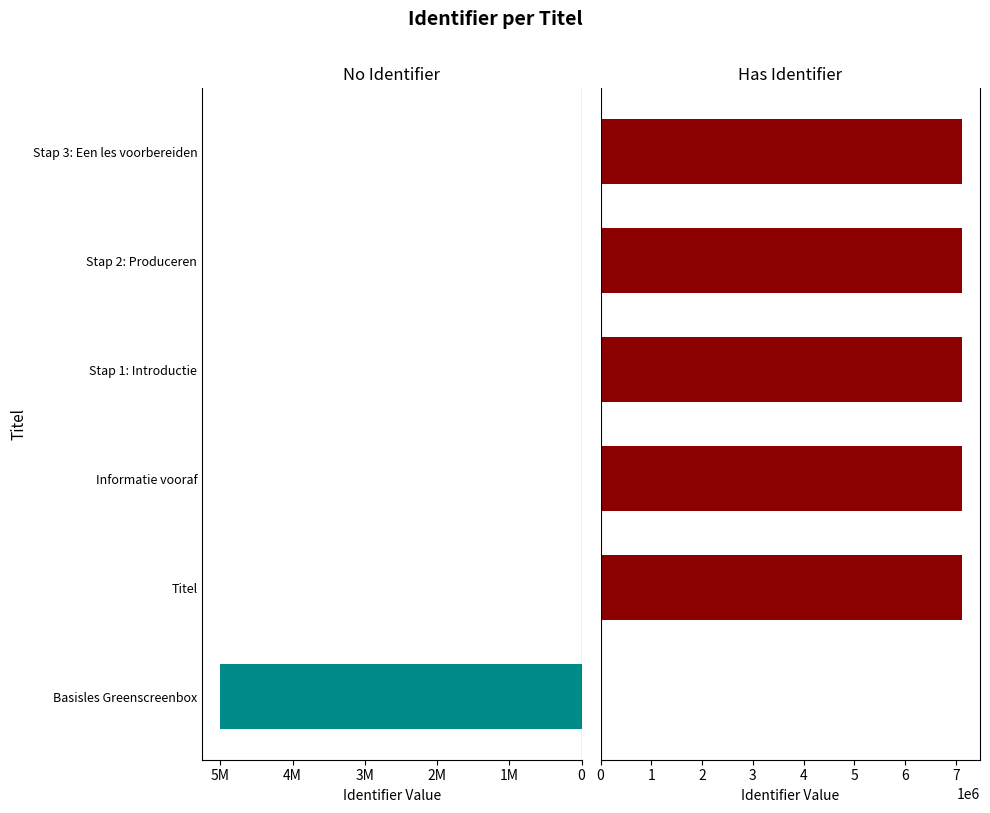

True or false: No Identifier has a value of 0 at Stap 3: Een les voorbereiden.

True